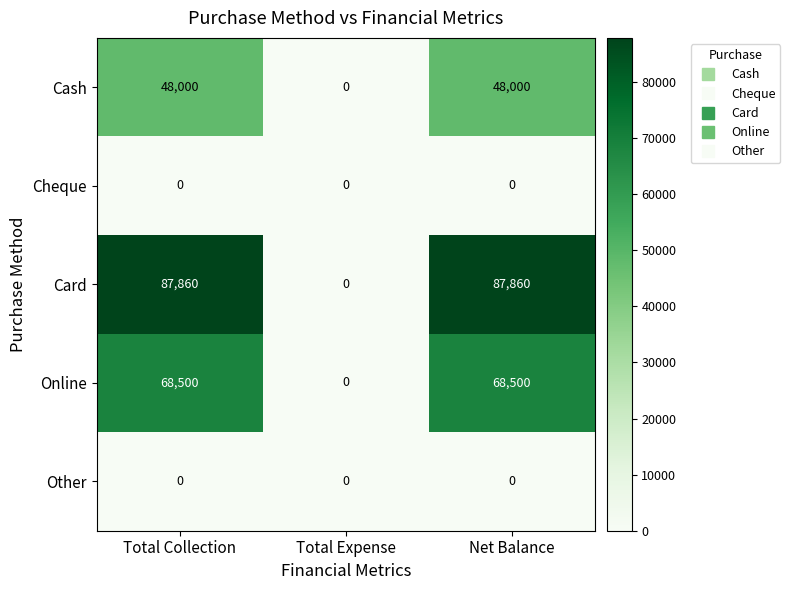

Which series has the largest range (max minus min)?

Card